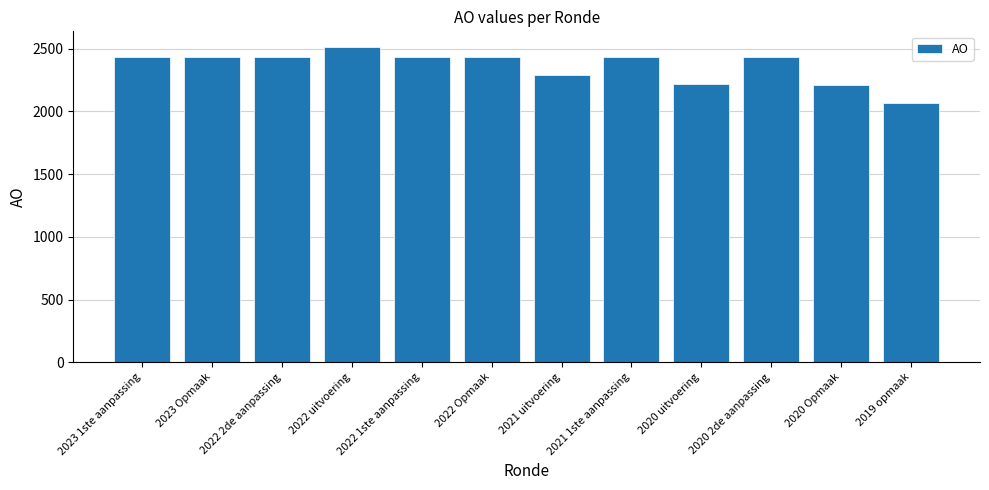

What is the value of the 2nd bar from the left?

2437